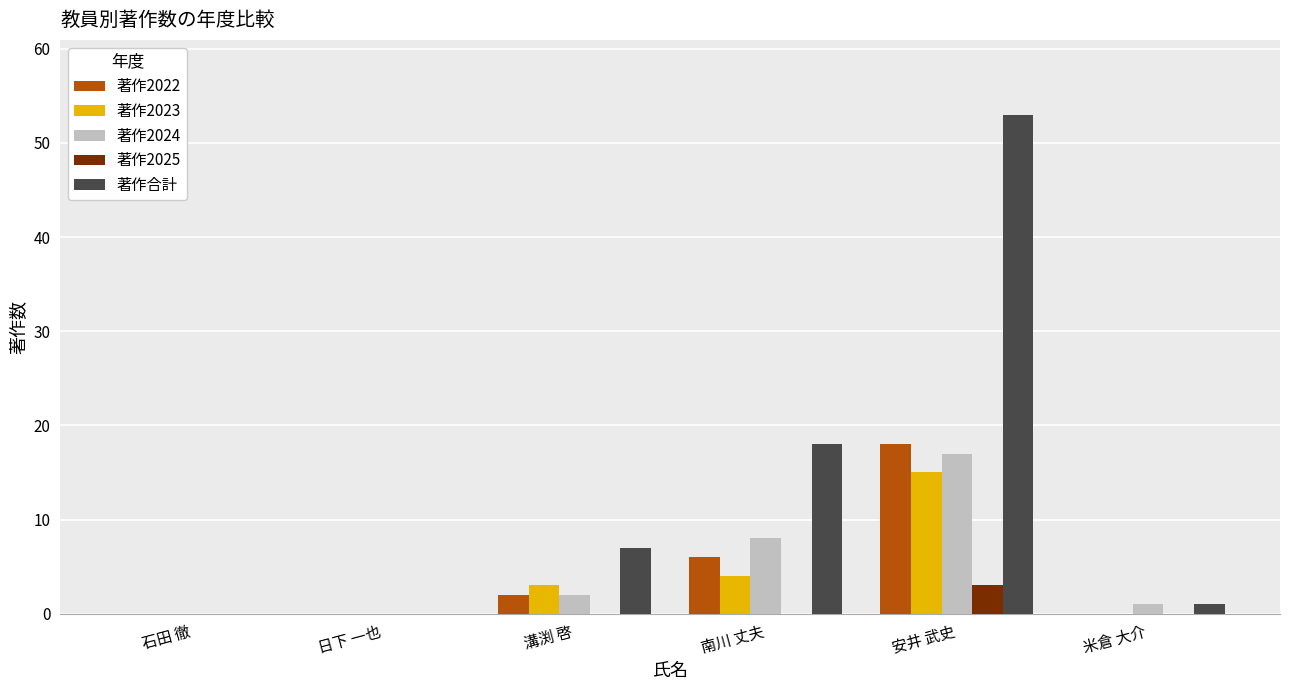

Reading left to right, what are all the values shown in this chart?

著作2022: 石田 徹=0	日下 一也=0	溝渕 啓=2	南川 丈夫=6	安井 武史=18	米倉 大介=0
著作2023: 石田 徹=0	日下 一也=0	溝渕 啓=3	南川 丈夫=4	安井 武史=15	米倉 大介=0
著作2024: 石田 徹=0	日下 一也=0	溝渕 啓=2	南川 丈夫=8	安井 武史=17	米倉 大介=1
著作2025: 石田 徹=0	日下 一也=0	溝渕 啓=0	南川 丈夫=0	安井 武史=3	米倉 大介=0
著作合計: 石田 徹=0	日下 一也=0	溝渕 啓=7	南川 丈夫=18	安井 武史=53	米倉 大介=1